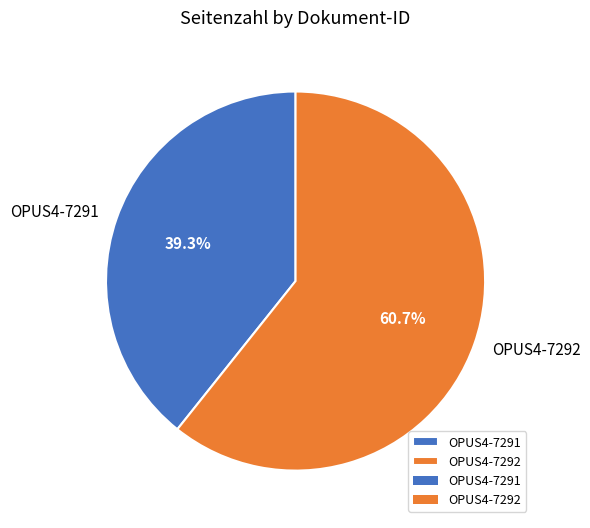

Rank the categories by value from lowest to highest.

OPUS4-7291, OPUS4-7292